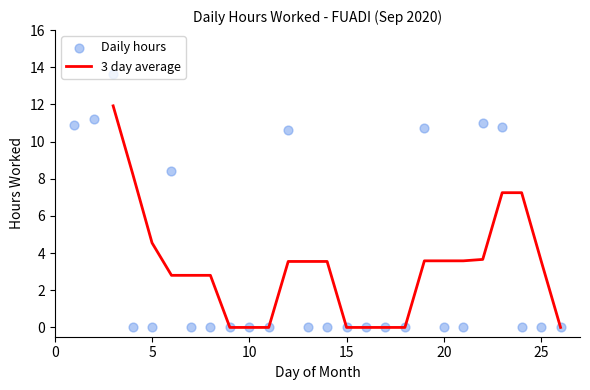

Which has a higher value, 6 or 4?

6